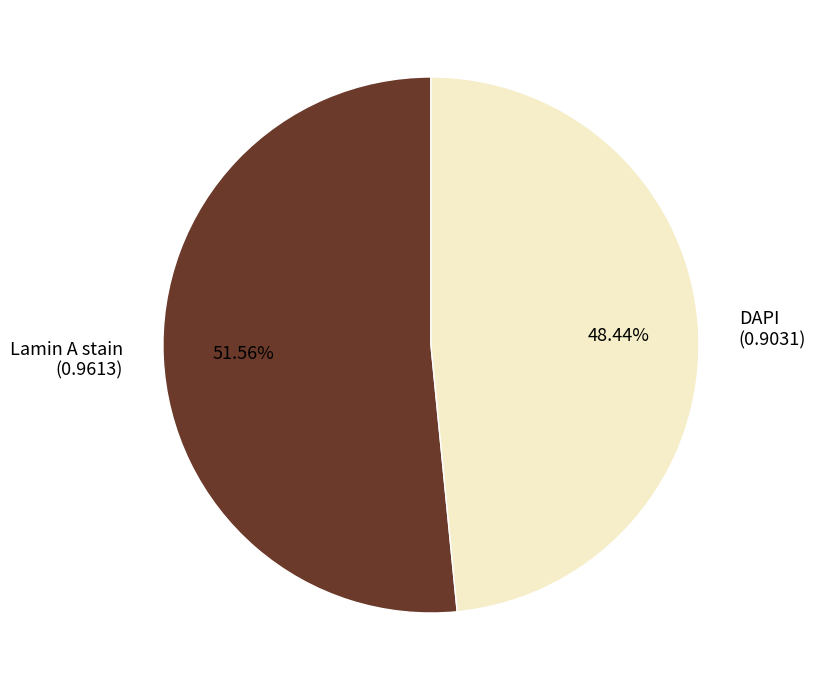

To the nearest percent, what percentage of the pie is Lamin A stain?

52%